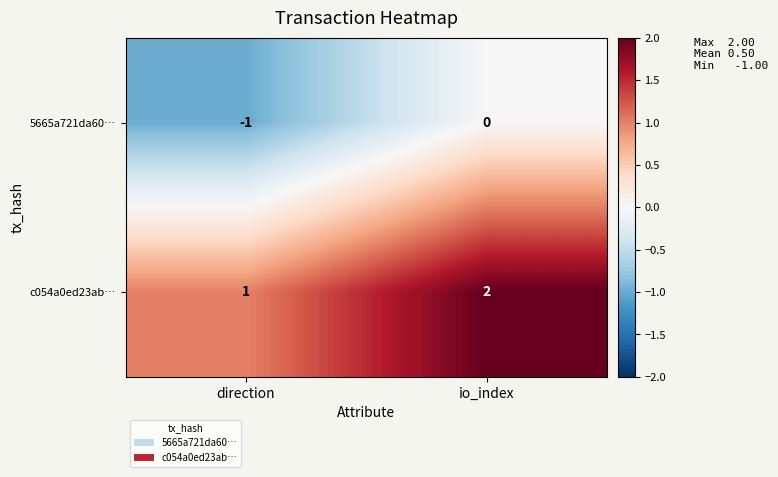

Is it true that c054a0ed23ab… equals 0 at direction?

False